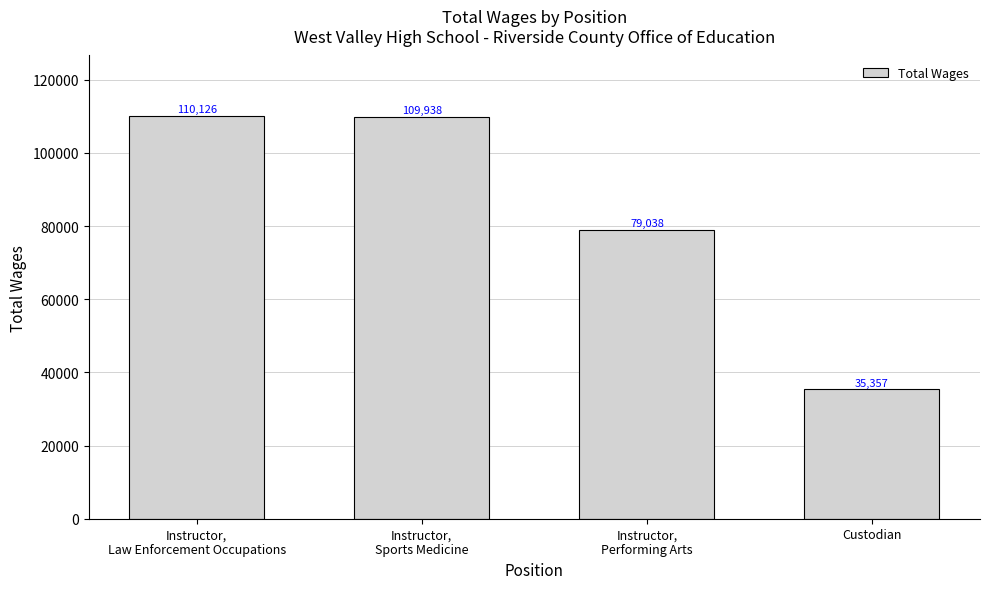

Which category has the lowest value across all series?

Custodian